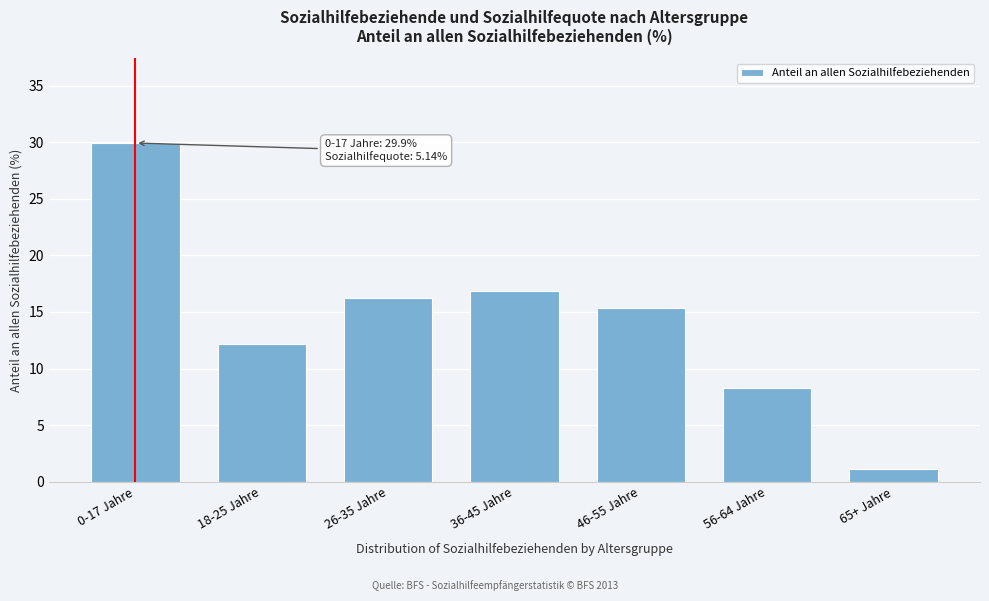

Reading left to right, list all the values displayed in this chart.

29.9	12.2	16.2	16.8	15.4	8.3	1.1